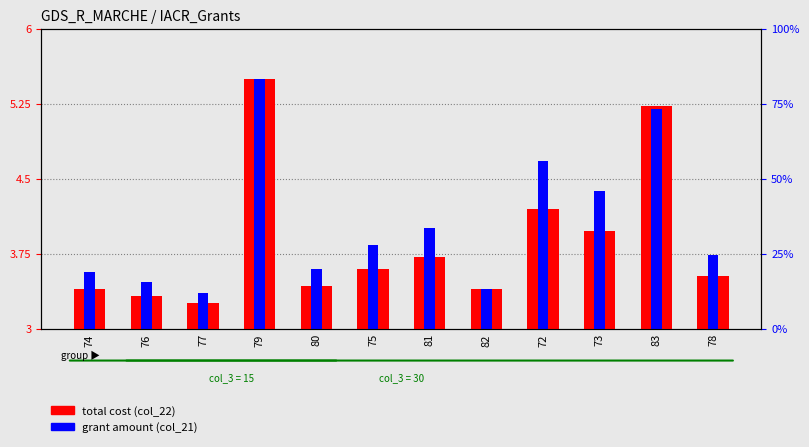

What is the label of the 4th bar from the right?

72